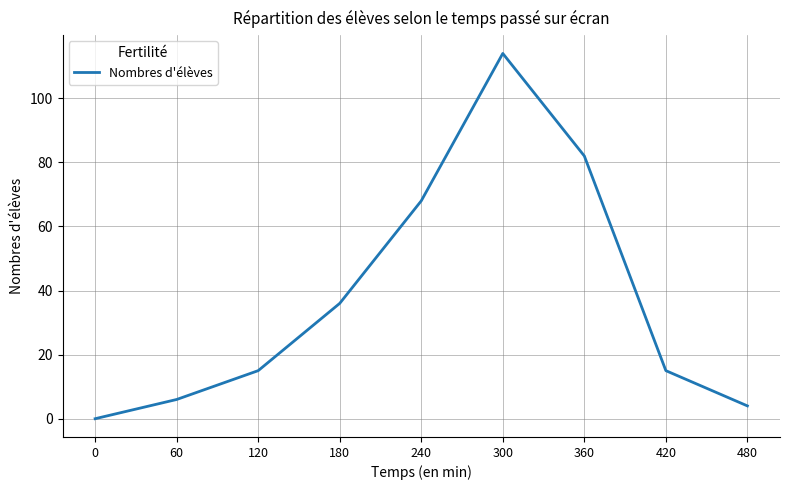

What is the approximate value at 120?

15